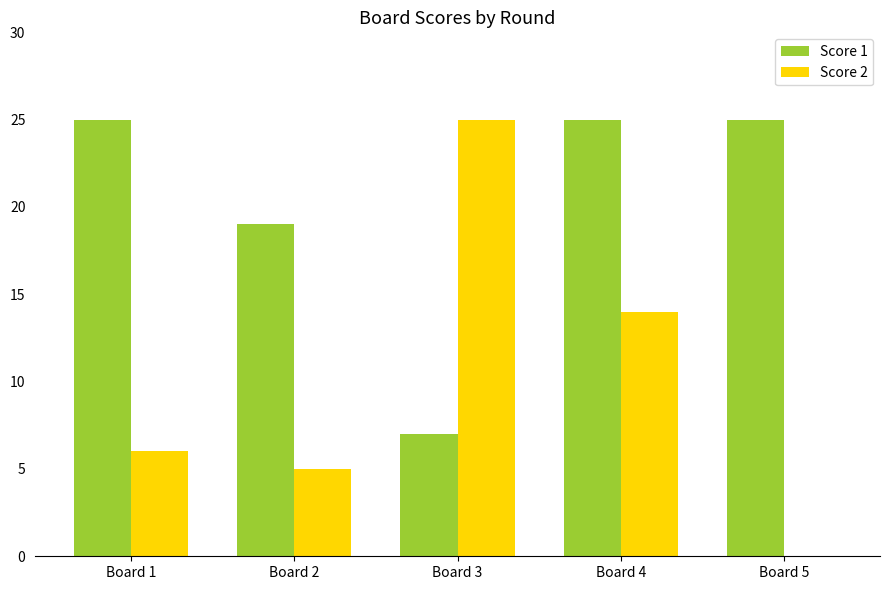

What is the sum of all Score 2 values?

50